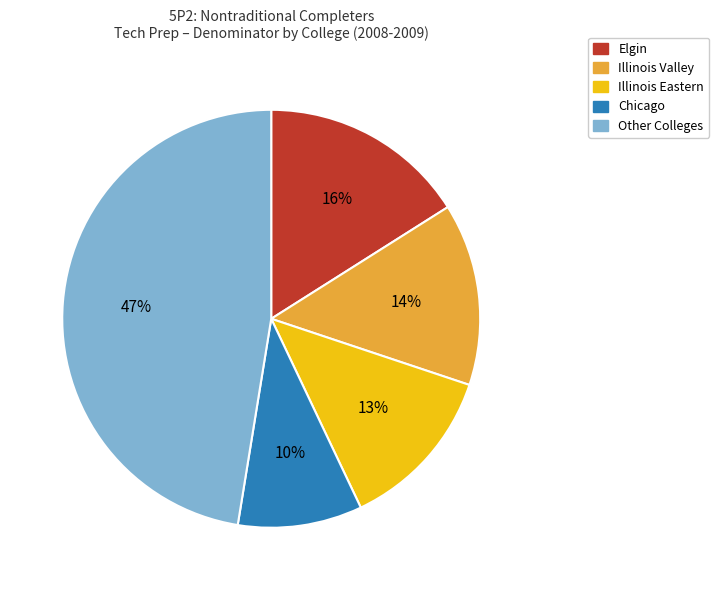

To the nearest percent, what is the average slice percentage?

20%